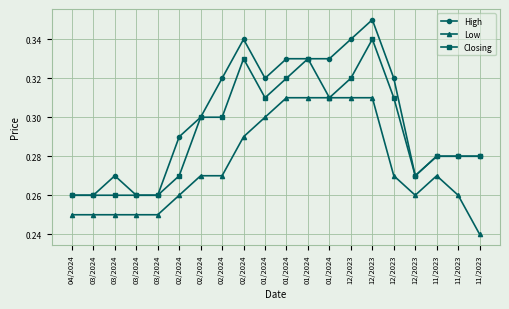

Count the High values in the range 0 to 1.

20